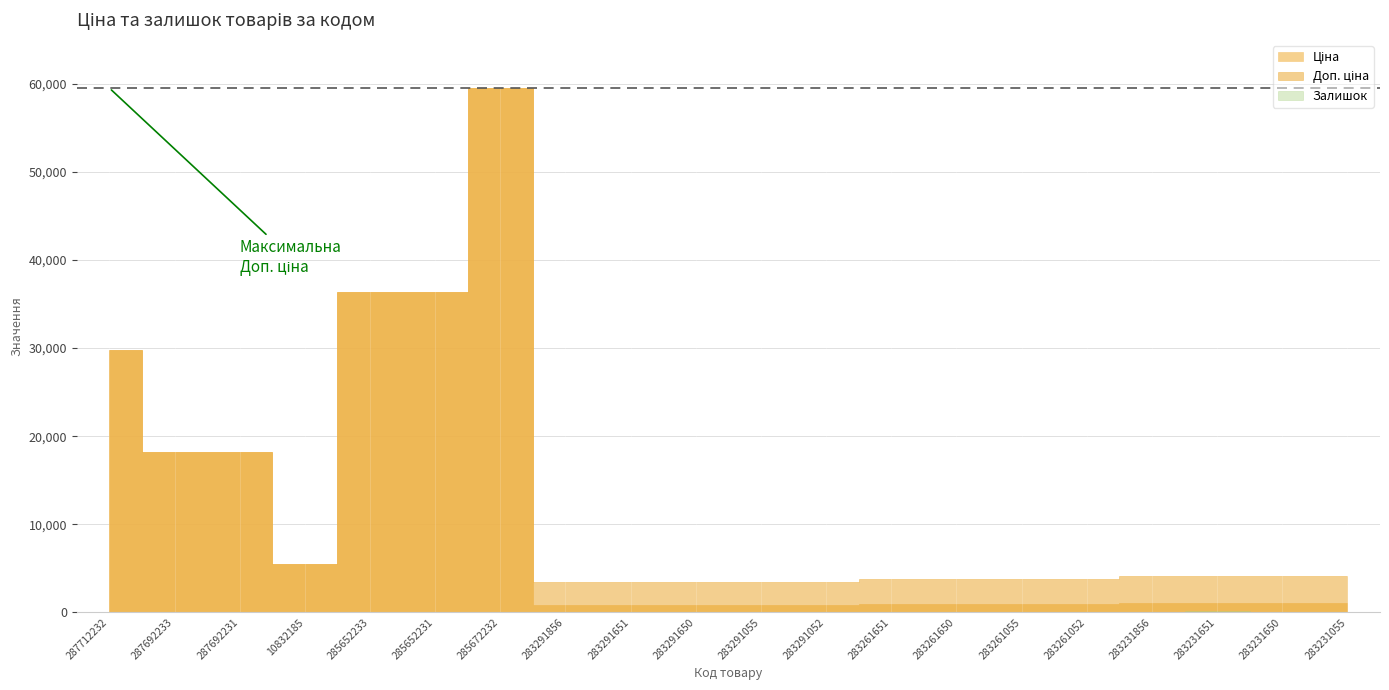

What is the difference between the maximum and second lowest values in the Ціна series?

58654.9